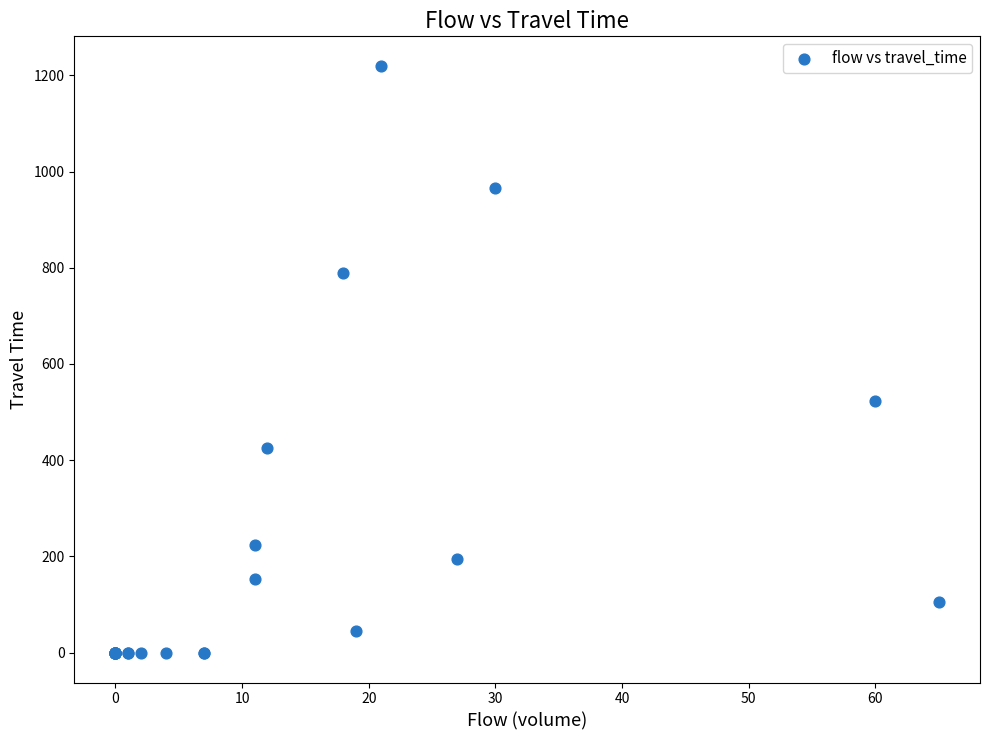

What Y value in the scatter plot is closest to 609?

523